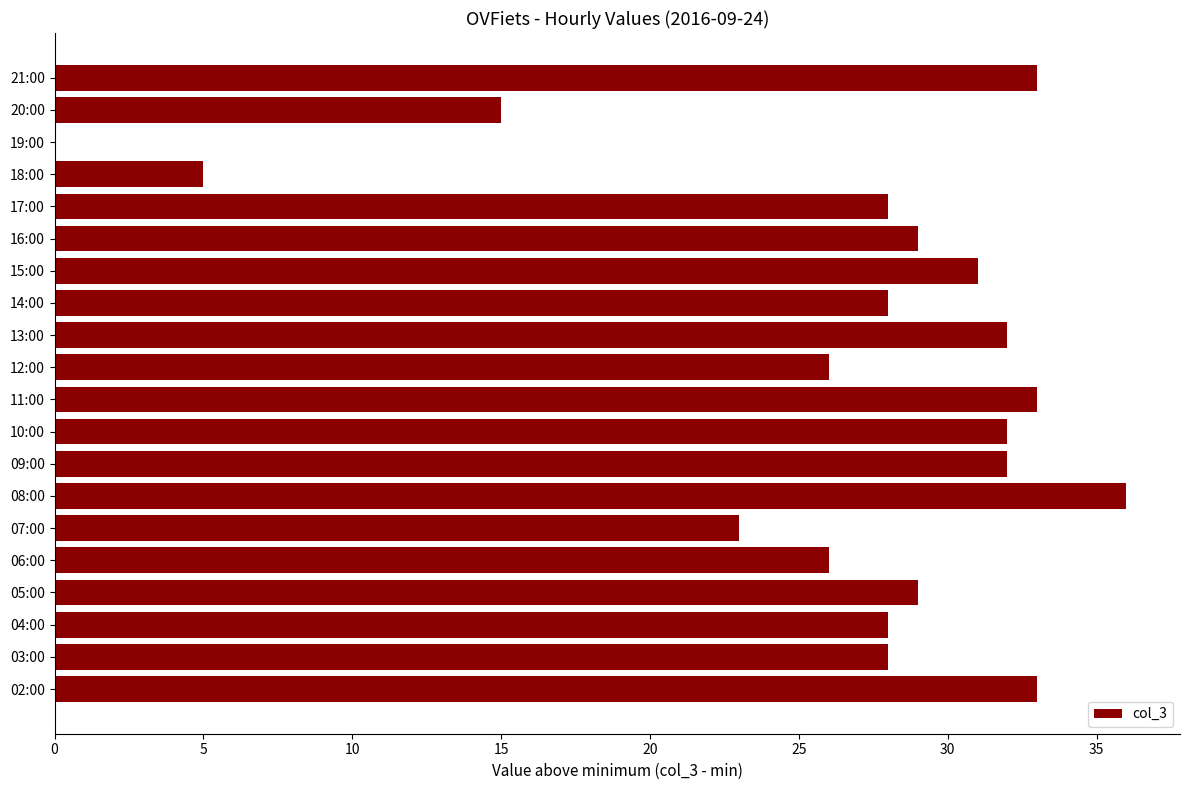

How many positive values are there?

19